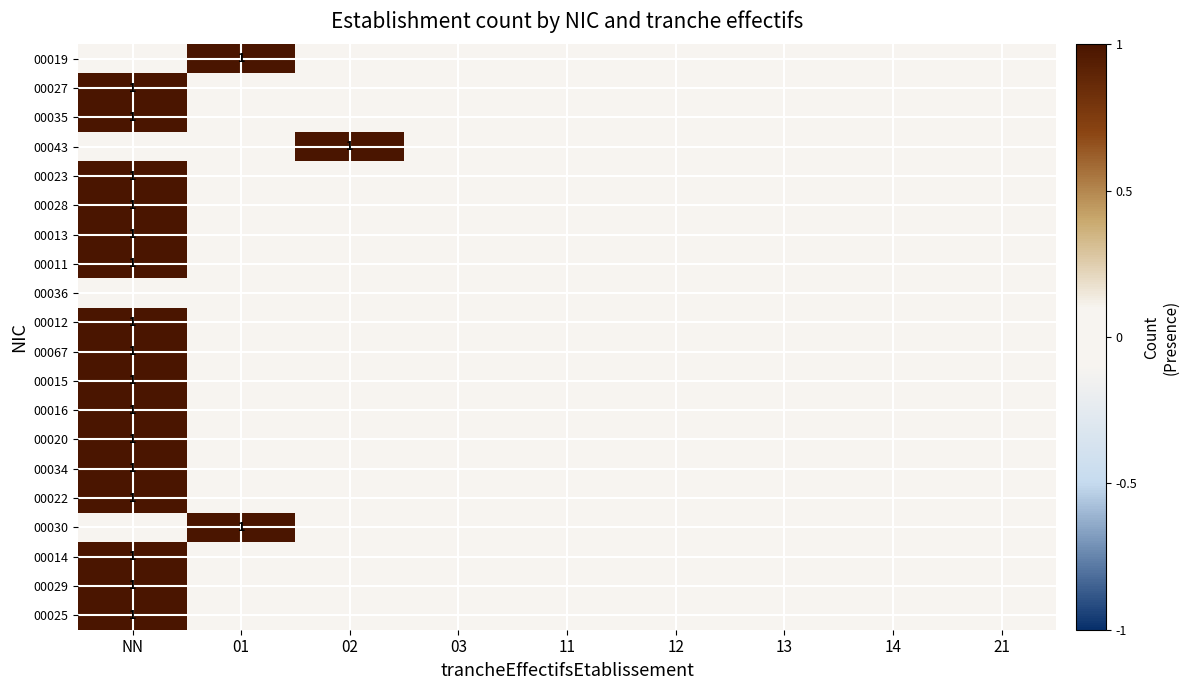

What is the sum of all 00012 values?

1